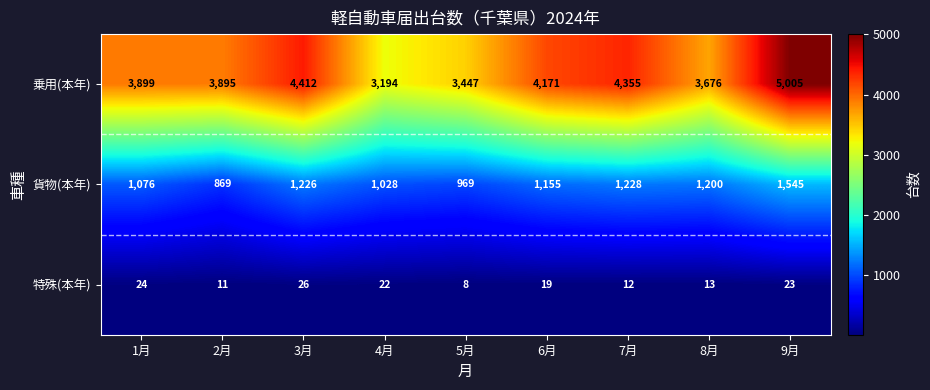

Which series has the widest spread of values?

乗用(本年)